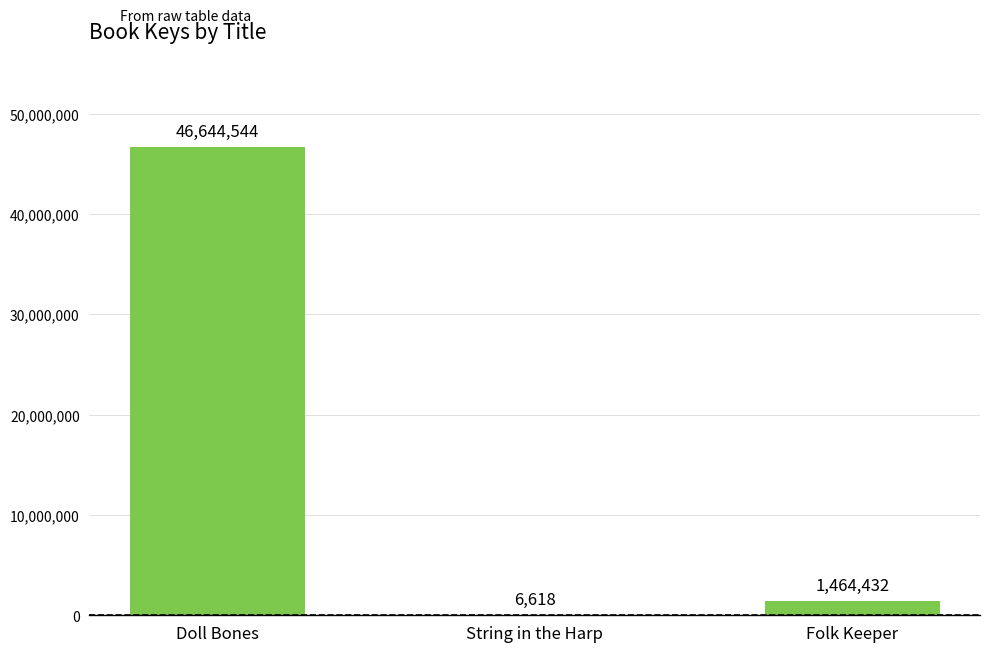

Does the chart contain stacked bars?

No